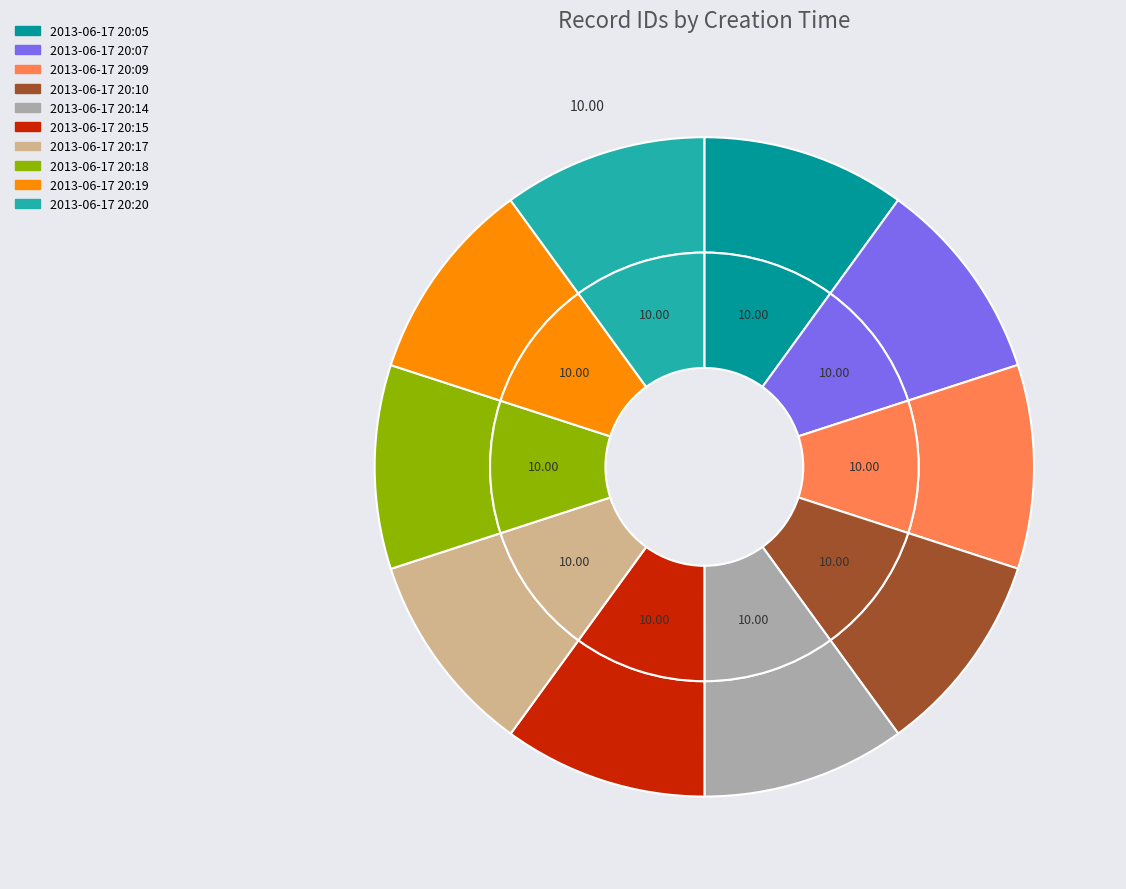

How many slices are in this pie chart?

10